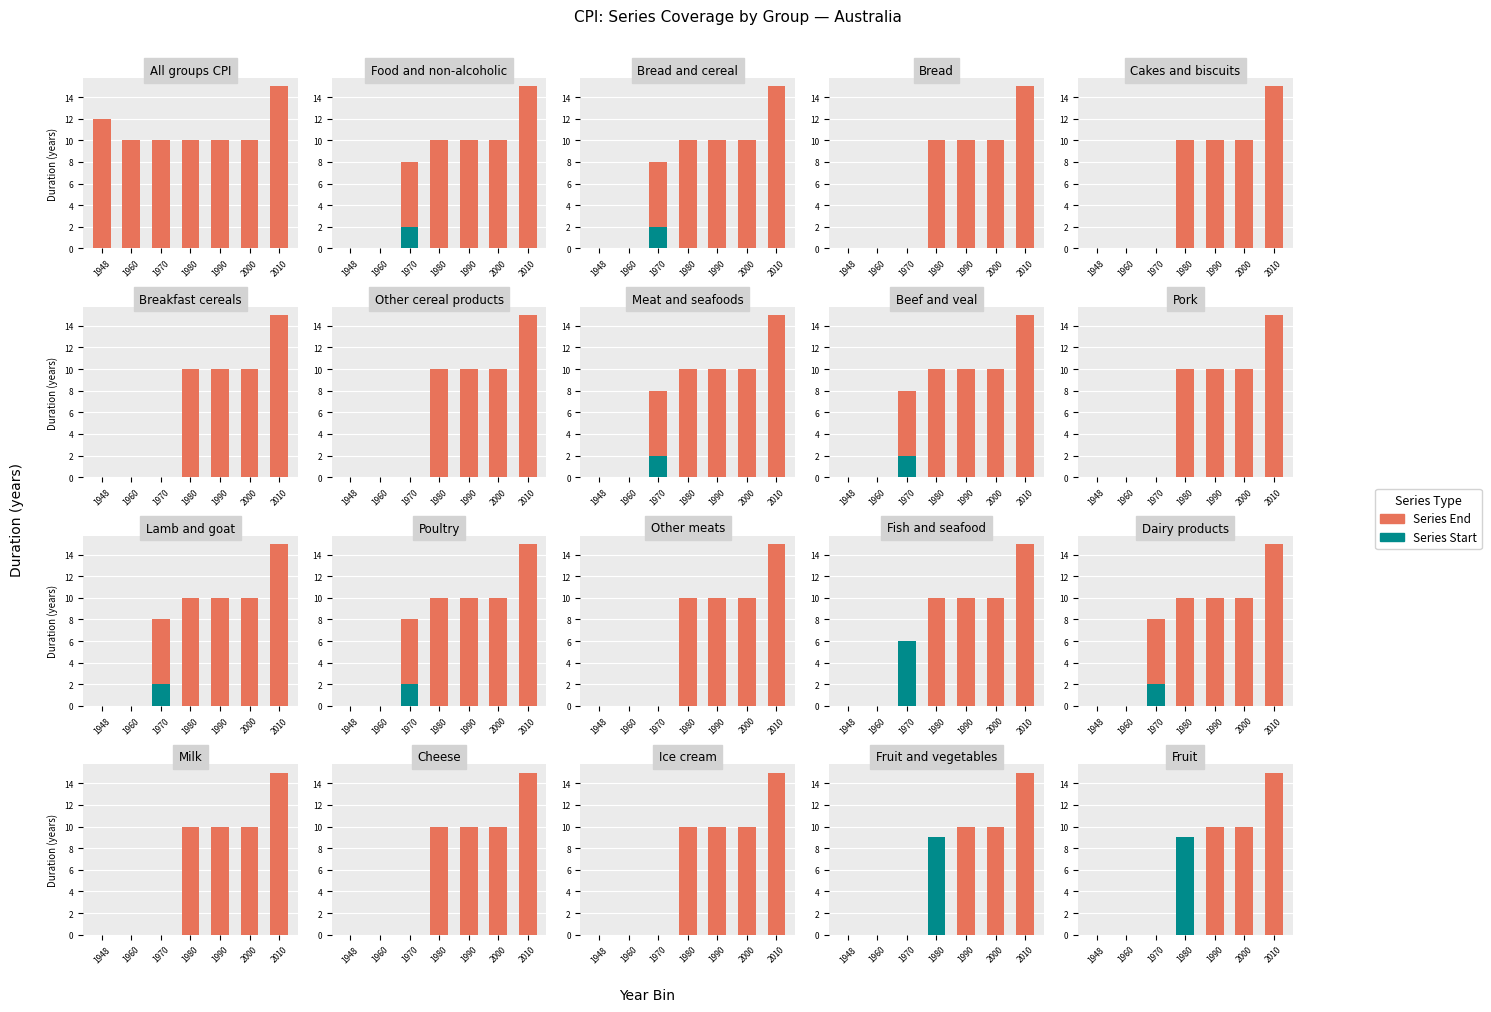

Which category has the highest value in the Series Start series?

1980